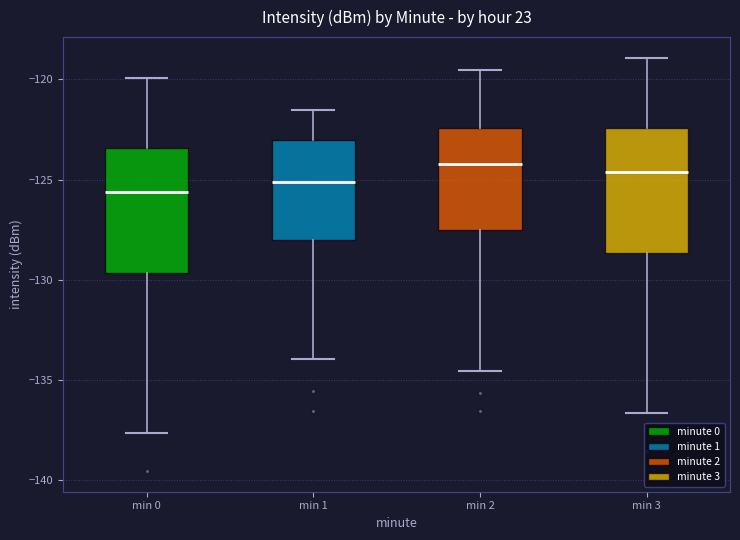

Reading left to right, transcribe this box plot: for each box, give where its median line is, the range the box spans, and where its two whiskers end, as read against the y-axis. The values are not printed on the chart, so give them approximately, as read against the axis.

min 0: median -125.5, box -129.5 to -123.5, whiskers -137.5 to -120.0
min 1: median -125.0, box -128.0 to -123.0, whiskers -134.0 to -121.5
min 2: median -124.0, box -127.5 to -122.5, whiskers -134.5 to -119.5
min 3: median -124.5, box -128.5 to -122.5, whiskers -136.5 to -119.0